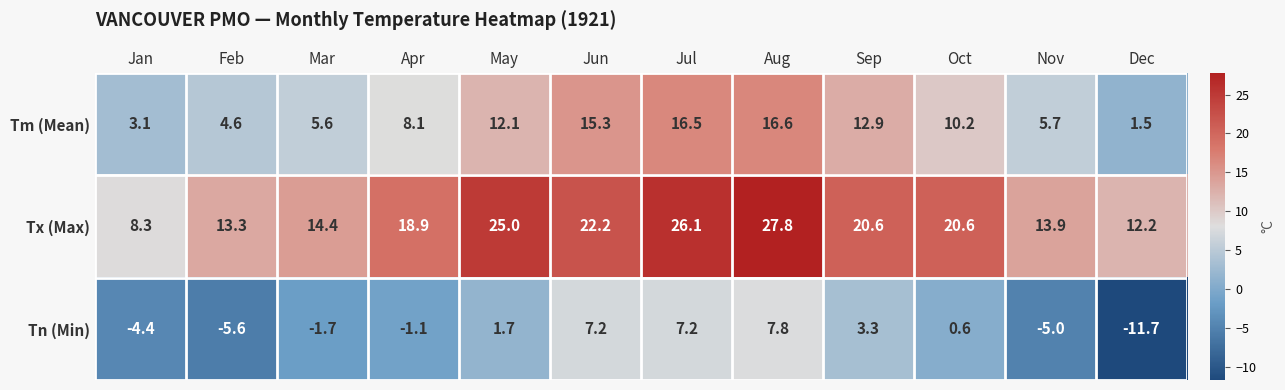

Between Apr and Dec, which series saw the biggest shift?

Tn (Min)